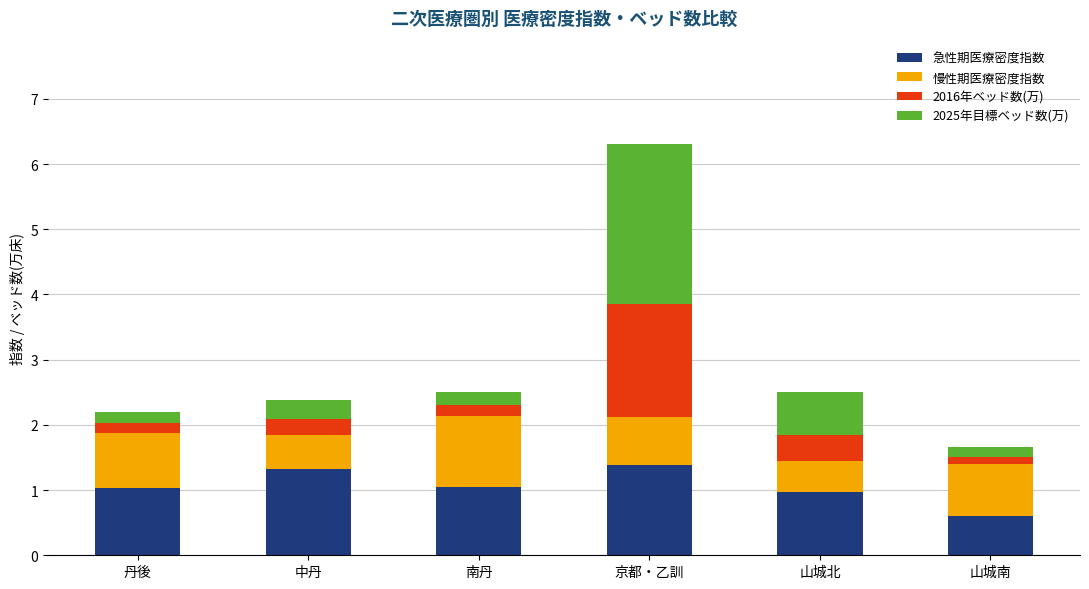

What is the maximum value for 急性期医療密度指数?

1.4